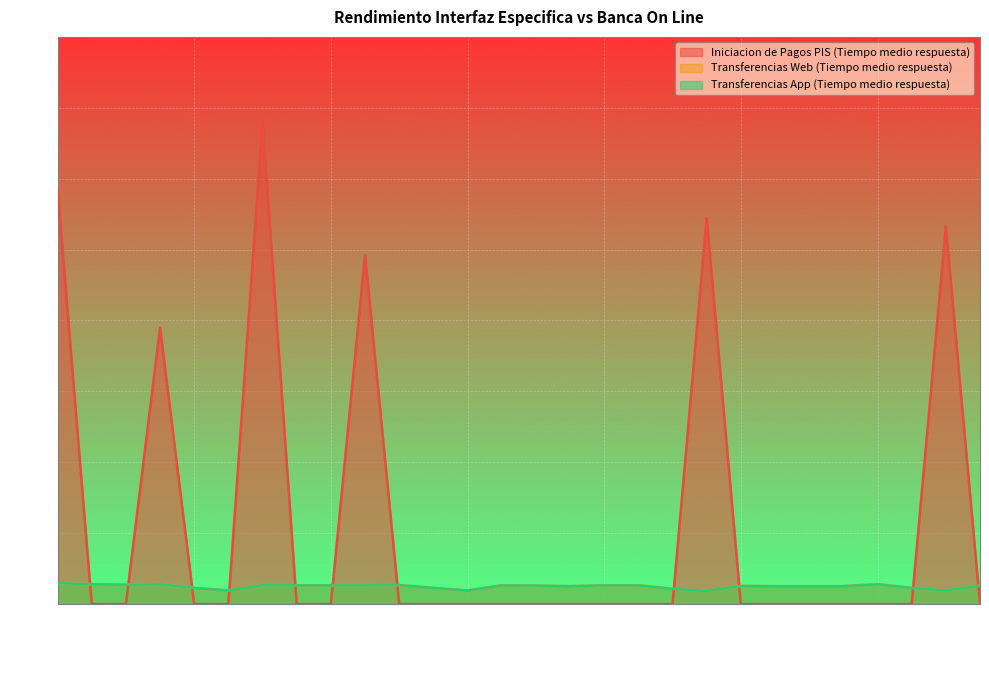

What is the maximum value for Iniciacion de Pagos PIS (Tiempo medio respuesta)?

17.0